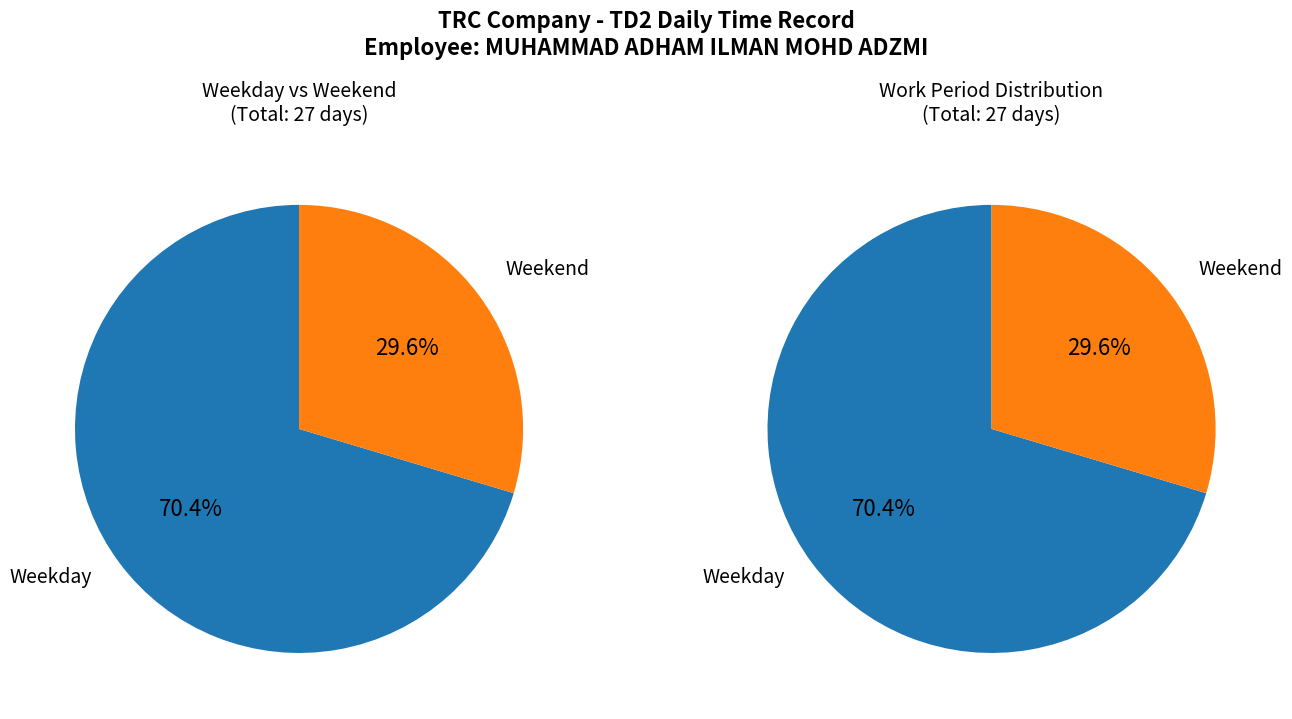

Combined, do Mon and Thu-Fri account for over 50%?

No